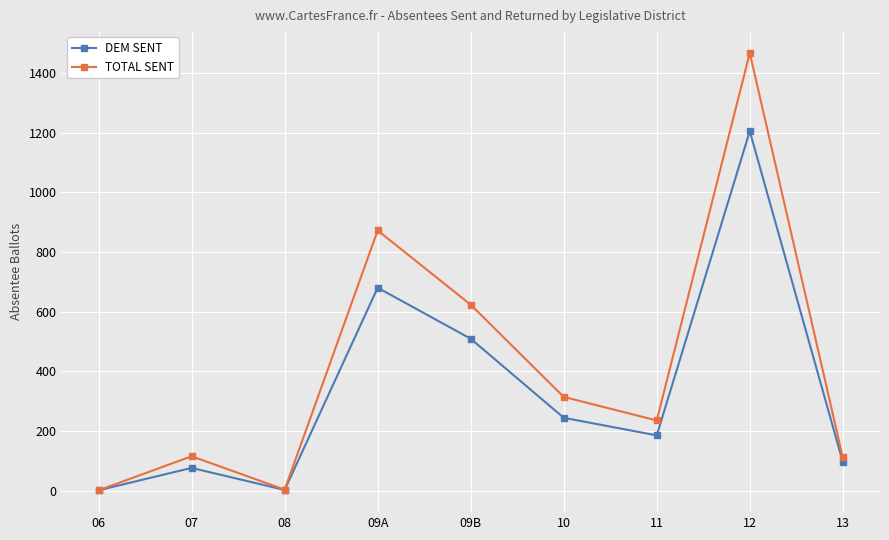

At 09B, list the series in order from smallest to largest.

DEM SENT, TOTAL SENT